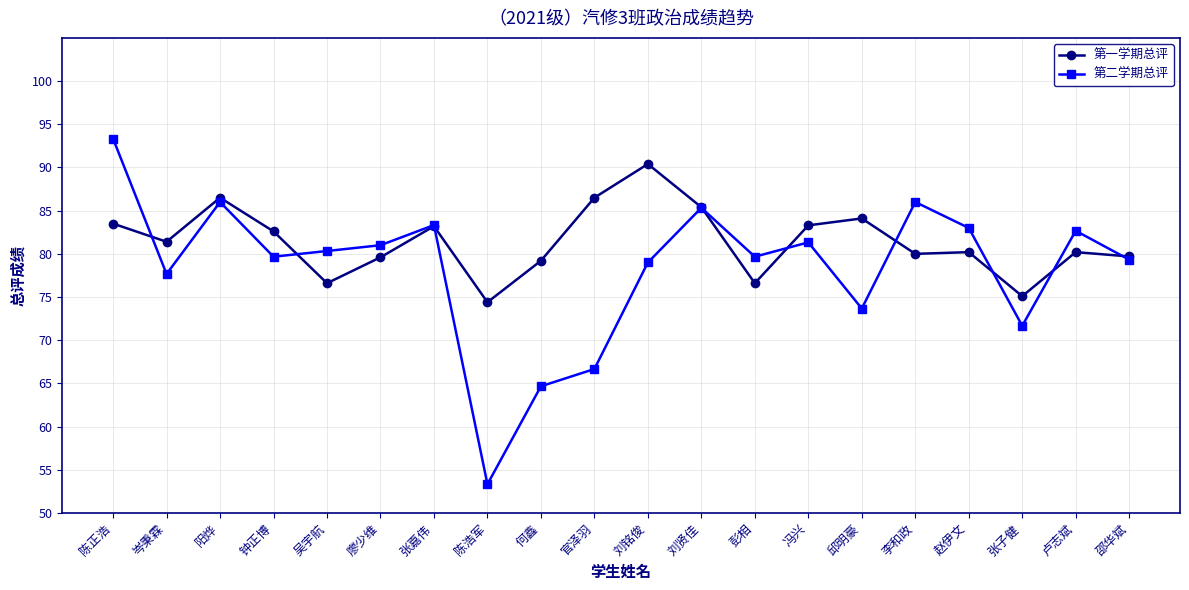

What is the difference between the 第一学期总评 values at 钟正博 and 冯兴?

0.7